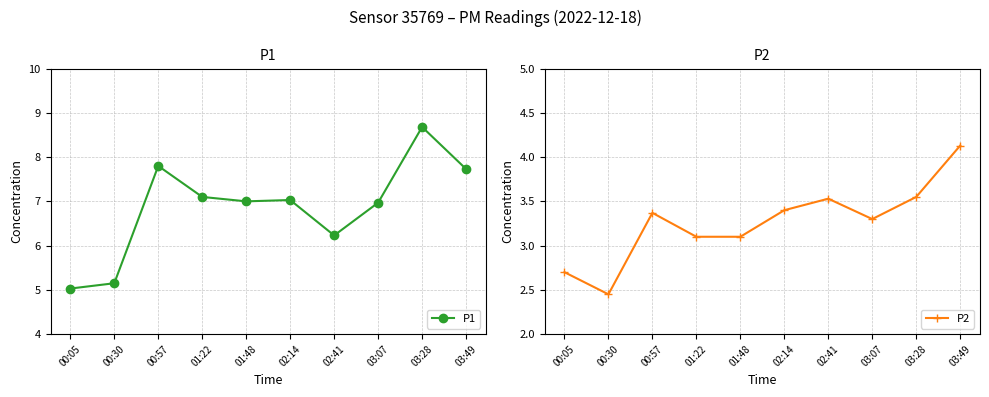

How many lines are shown in the chart?

2